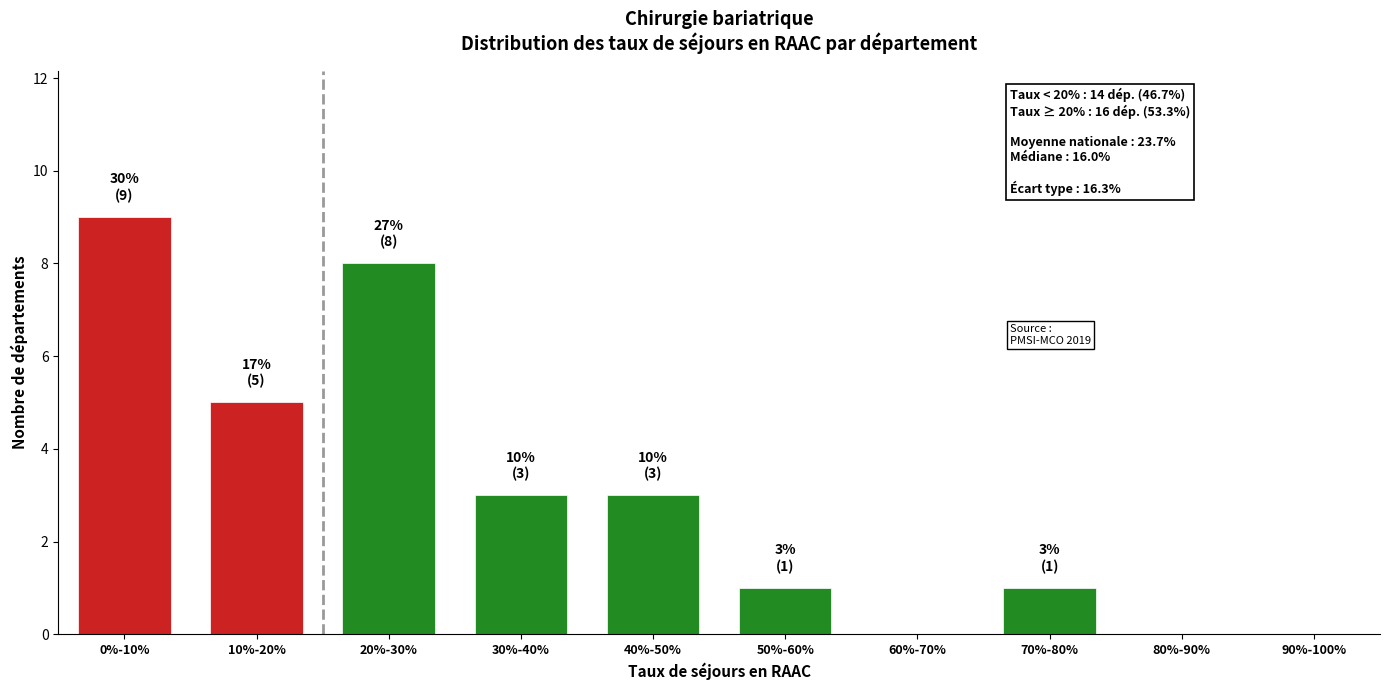

Reading right to left, extract all data points from this chart.

90%-100%=0	80%-90%=0	70%-80%=1	60%-70%=0	50%-60%=1	40%-50%=3	30%-40%=3	20%-30%=8	10%-20%=5	0%-10%=9